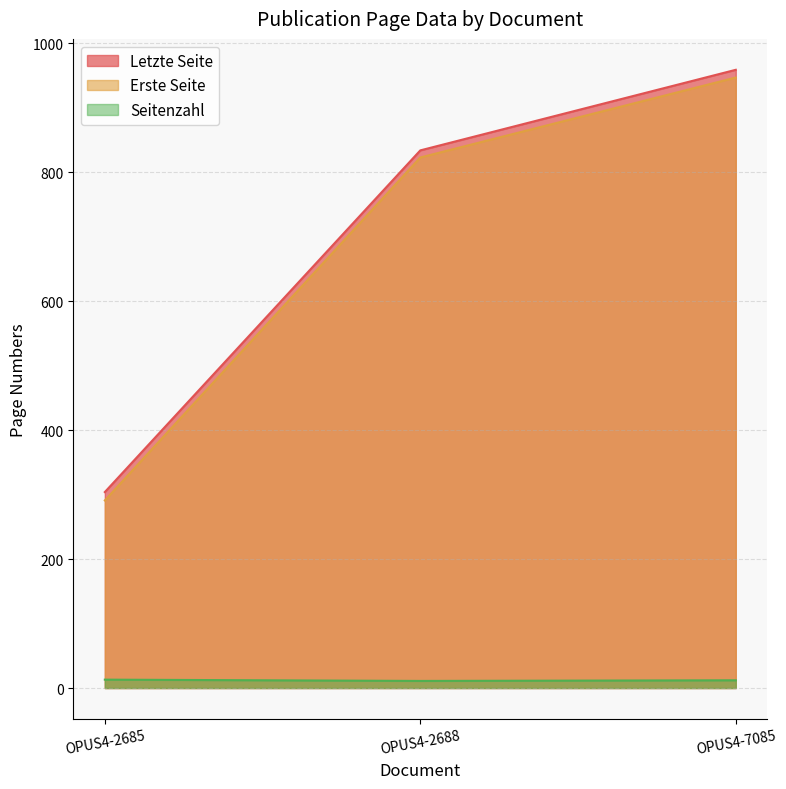

What is the highest value of the Erste Seite series?

947